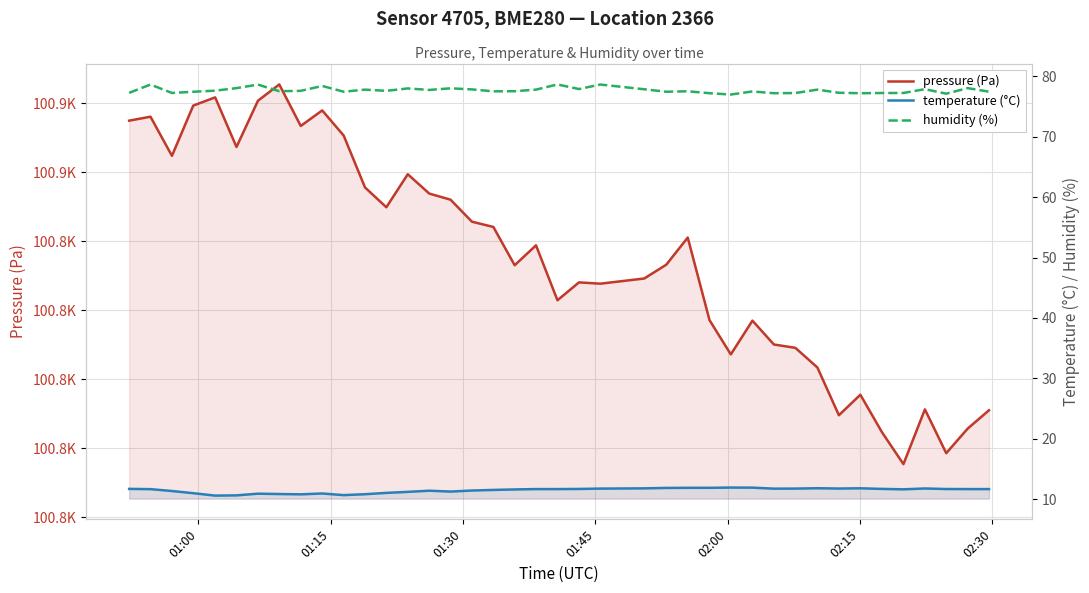

Which series has the widest spread of values?

pressure (Pa)